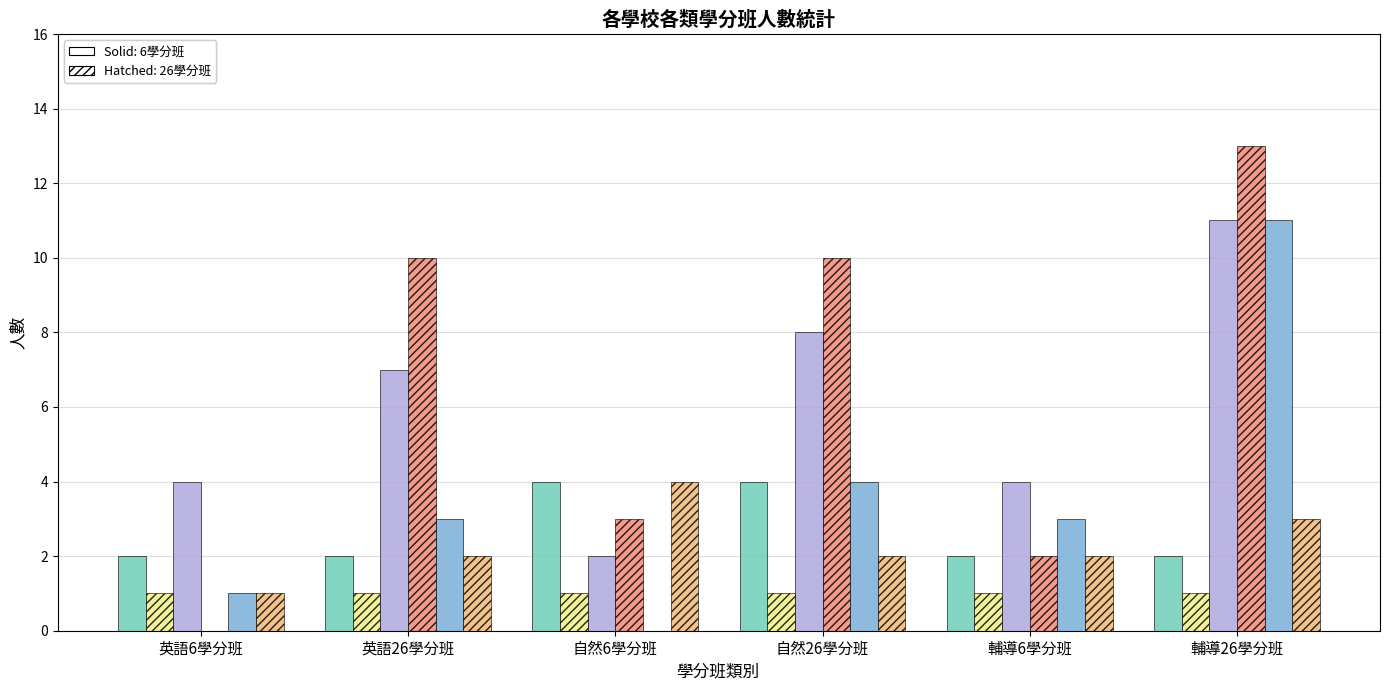

What is the total value across all series at 英語6學分班?

9